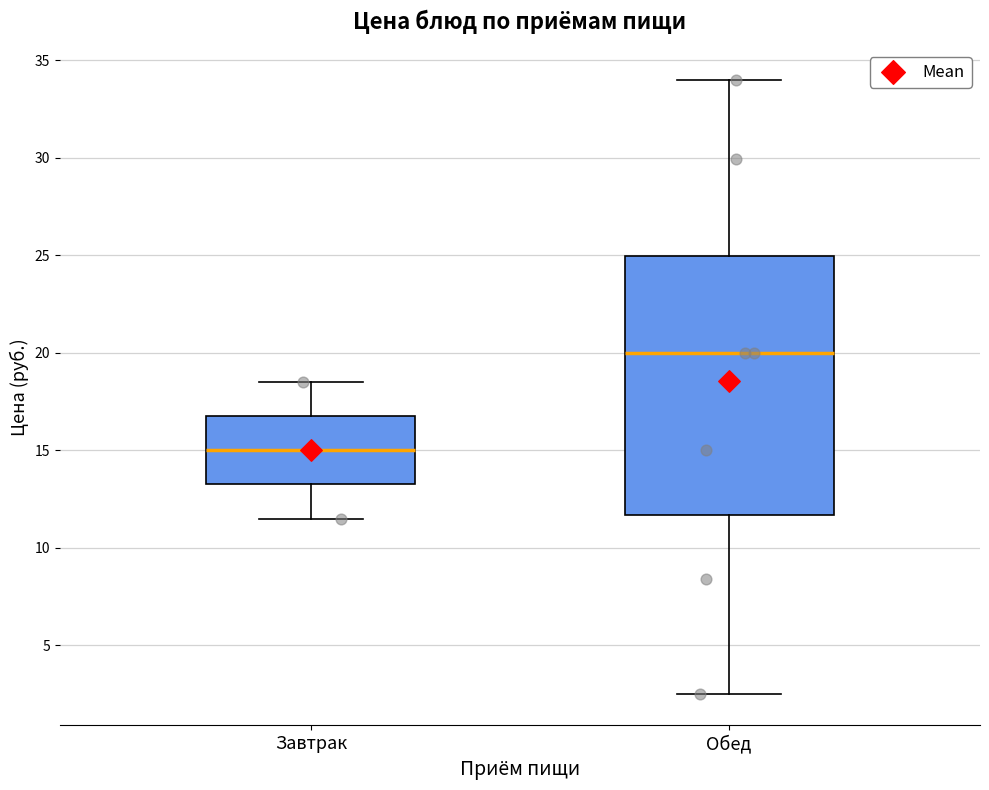

Comparing the boxes themselves (not the whiskers), which one is the tallest?

Обед